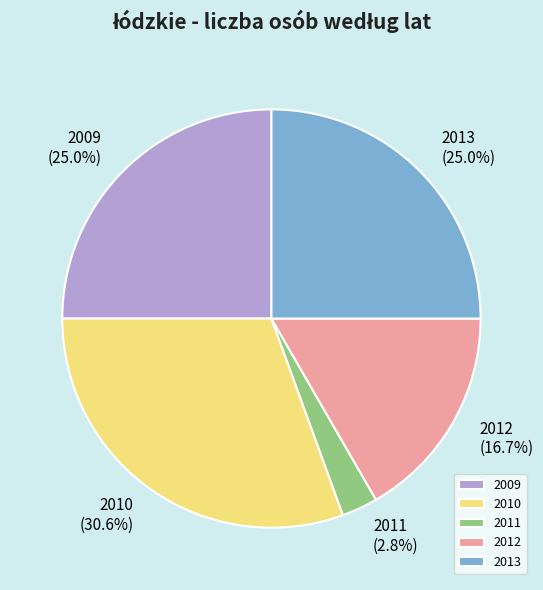

To the nearest percent, what portion does 2009 represent?

25%